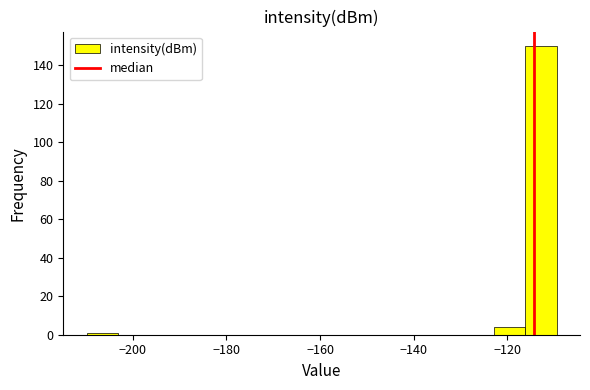

Read against the x-axis, roughly where is the centre of the tallest bar?

-112